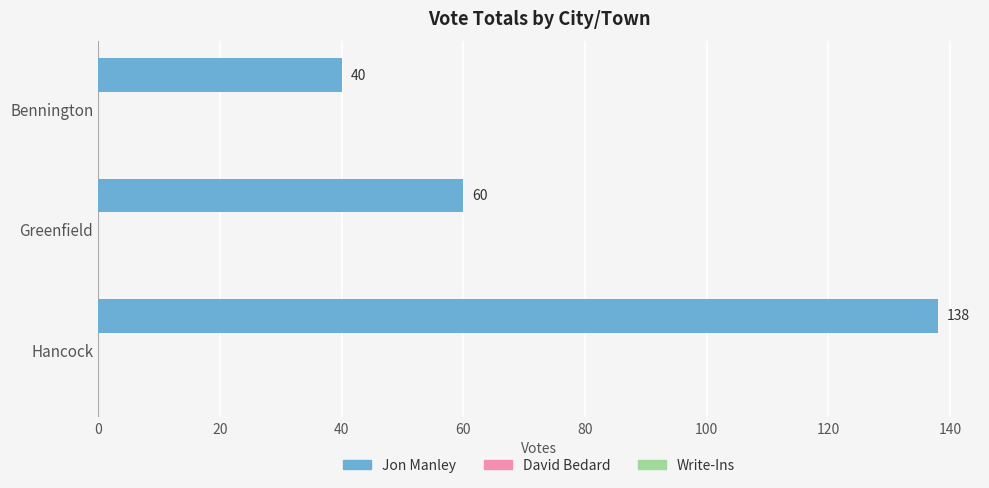

What is the value of the 3rd bar from the top?

138